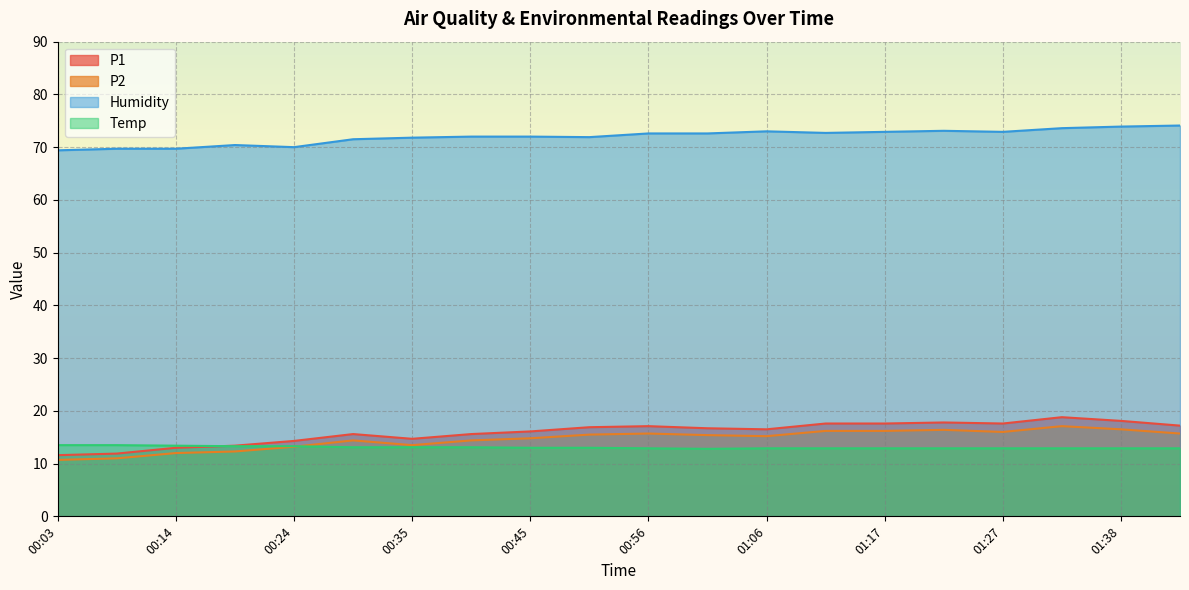

What is the label of the 10th point from the left?

00:50